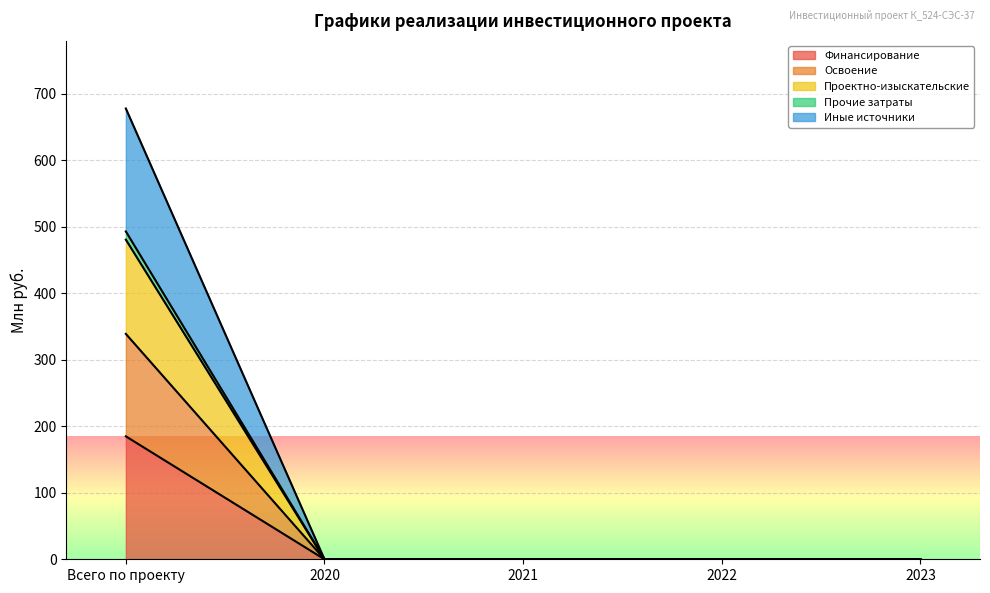

What is the label of the 5th point from the left?

2023